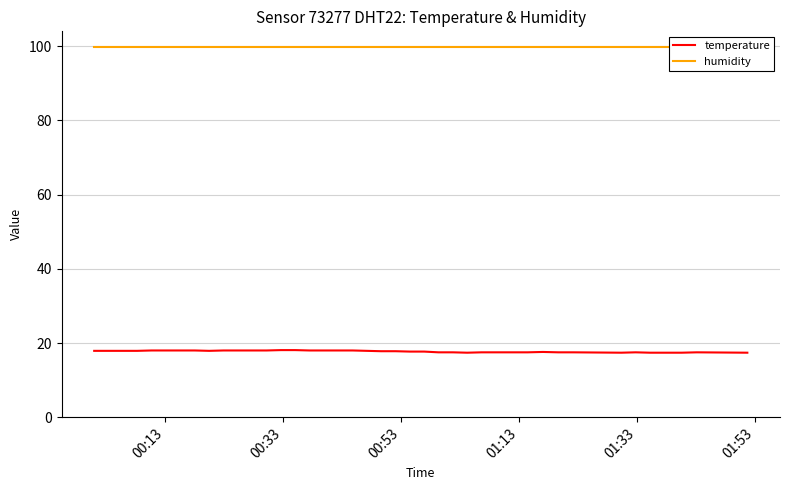

True or false: humidity and temperature intersect in this chart.

False